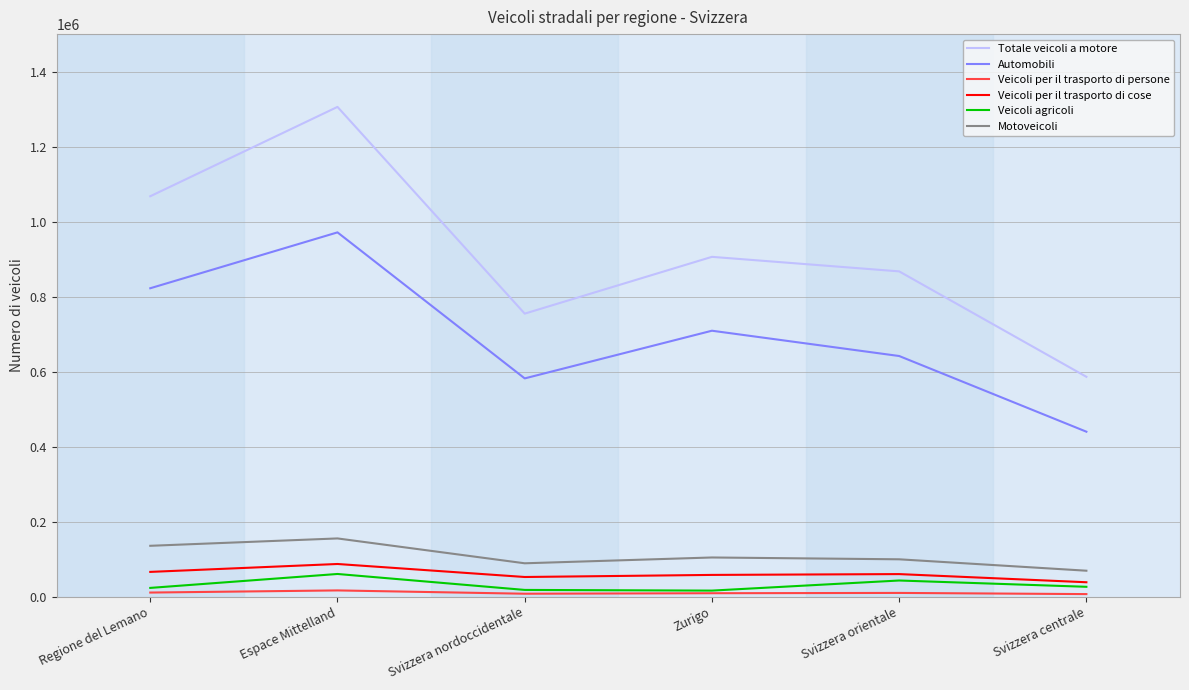

The value of Veicoli agricoli at Regione del Lemano is 23142. True or false?

True